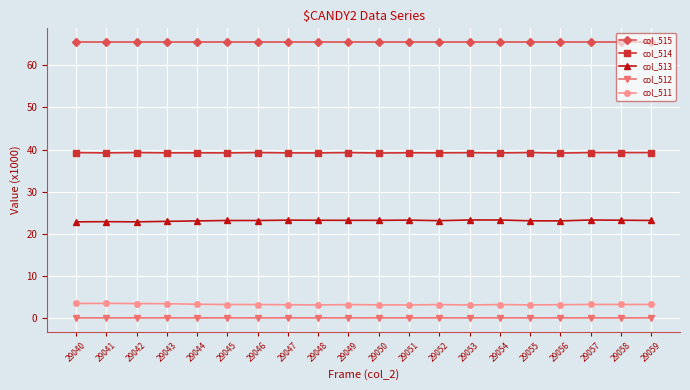

At 29051, list the series in order from largest to smallest.

col_515, col_514, col_513, col_511, col_512